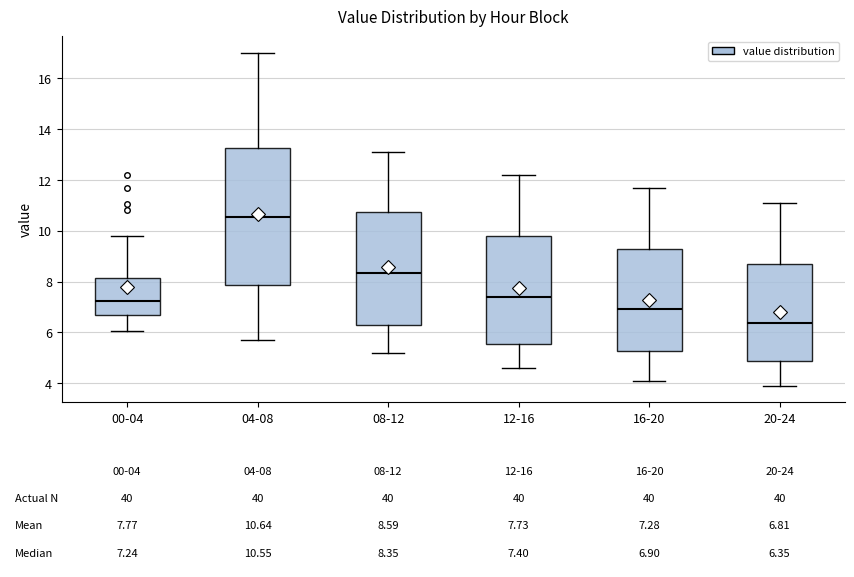

Which box is the tallest, from its lower edge to its upper edge?

04-08